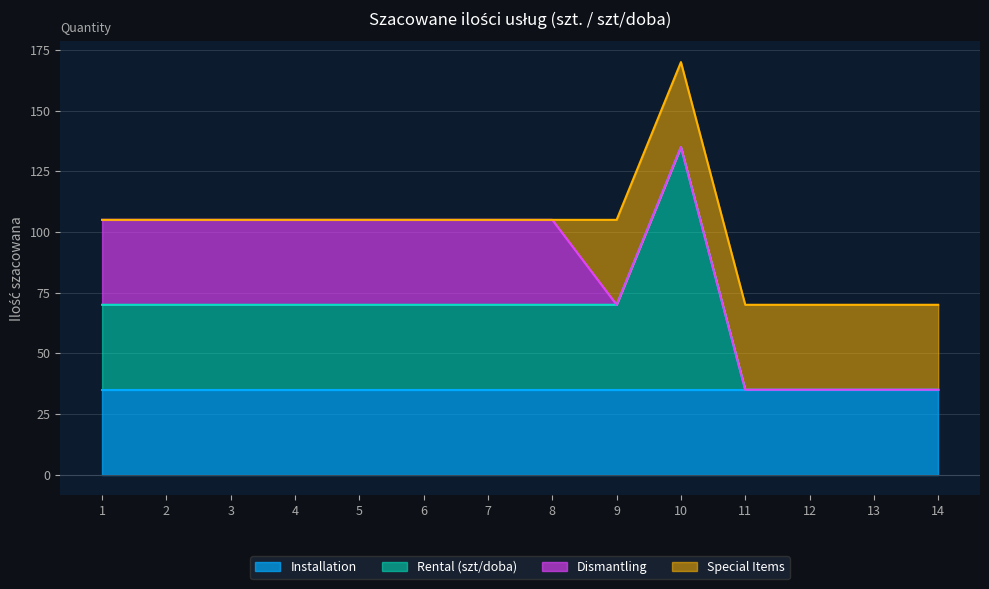

How many intersections are there between Special Items and Dismantling?

1